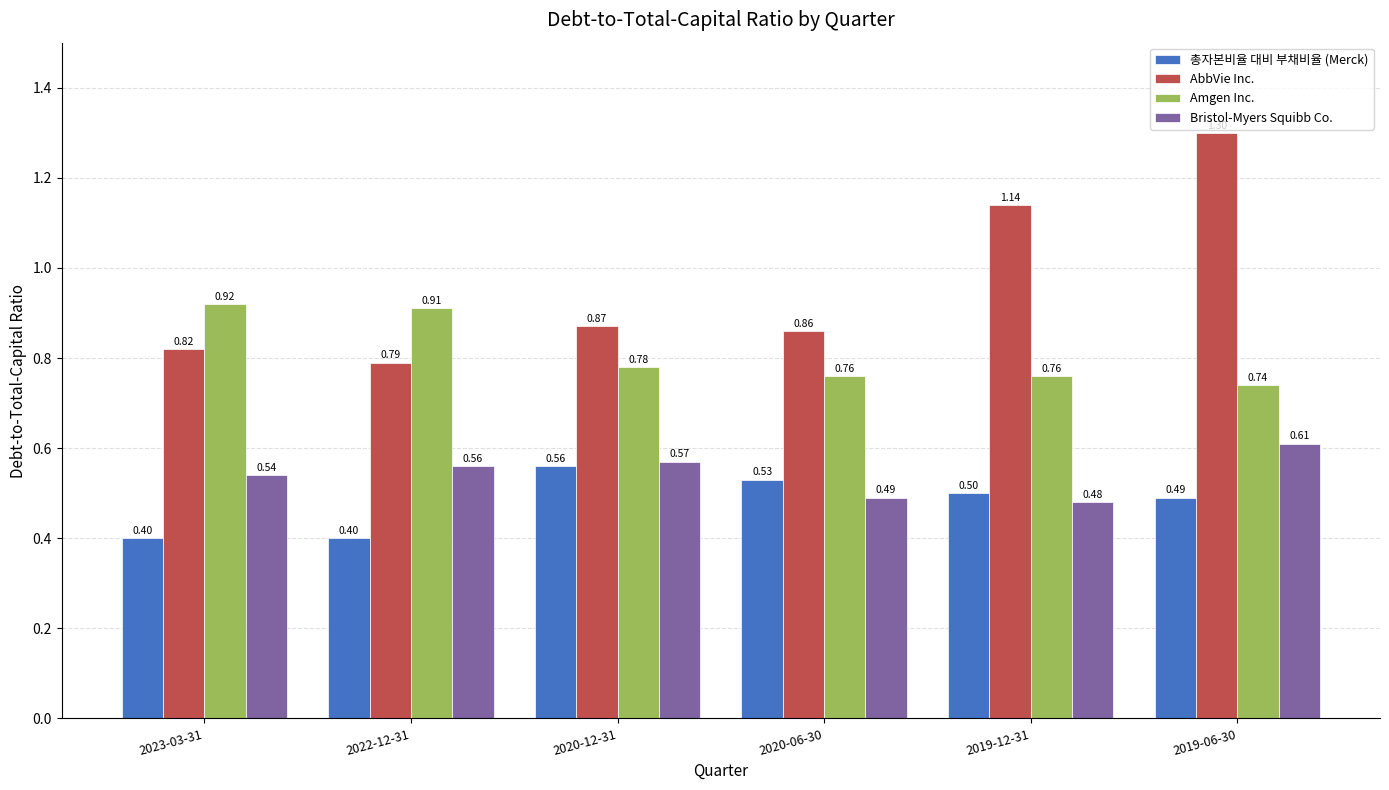

What is the average value of the Bristol-Myers Squibb Co. series?

0.5